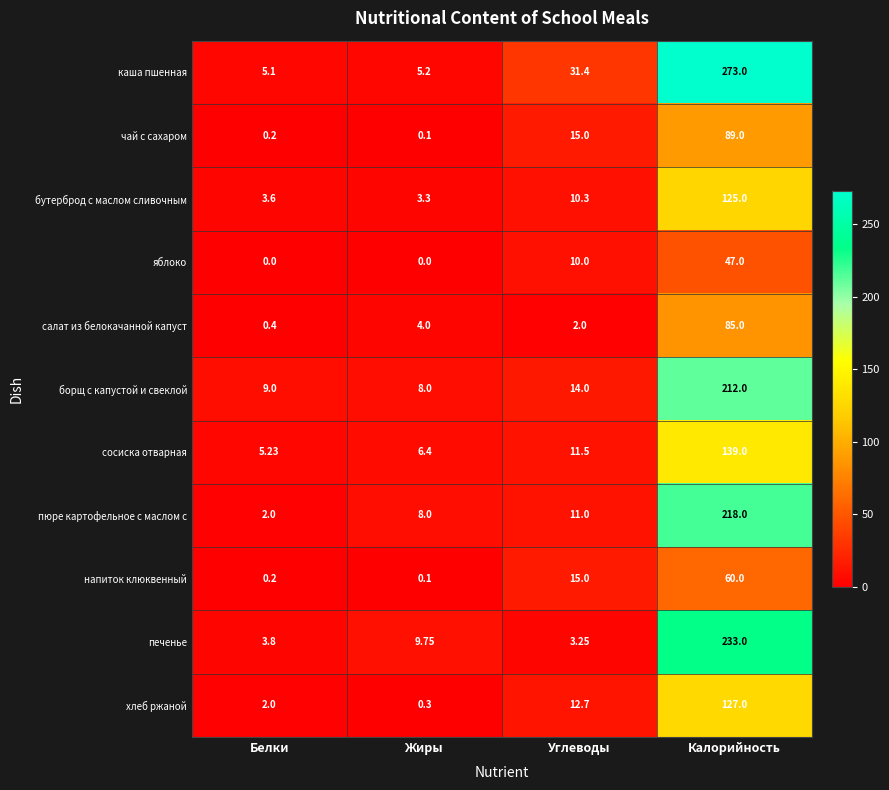

Which series has the largest range (max minus min)?

каша пшенная